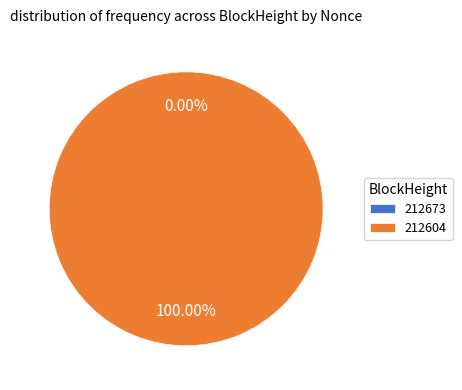

Is 212673 the majority of the pie?

No